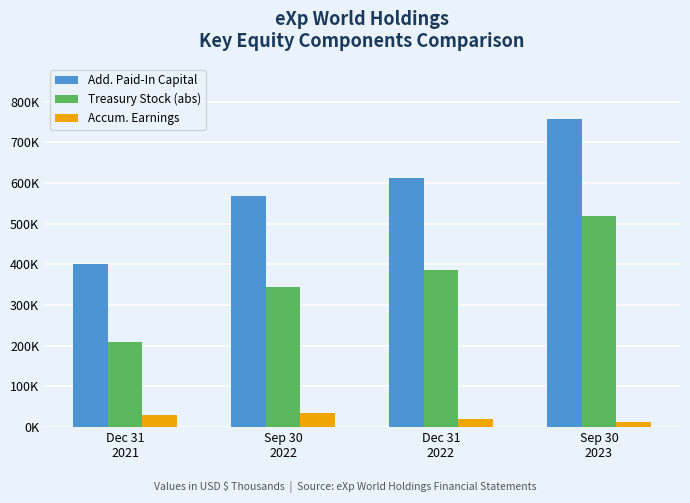

Reading left to right, what are all the values shown in this chart?

Add. Paid-In Capital: Dec 31
2021=401479	Sep 30
2022=567594	Dec 31
2022=611872	Sep 30
2023=757006
Treasury Stock (abs): Dec 31
2021=210009	Sep 30
2022=344844	Dec 31
2022=385010	Sep 30
2023=519635
Accum. Earnings: Dec 31
2021=30510	Sep 30
2022=34616	Dec 31
2022=20723	Sep 30
2023=11968